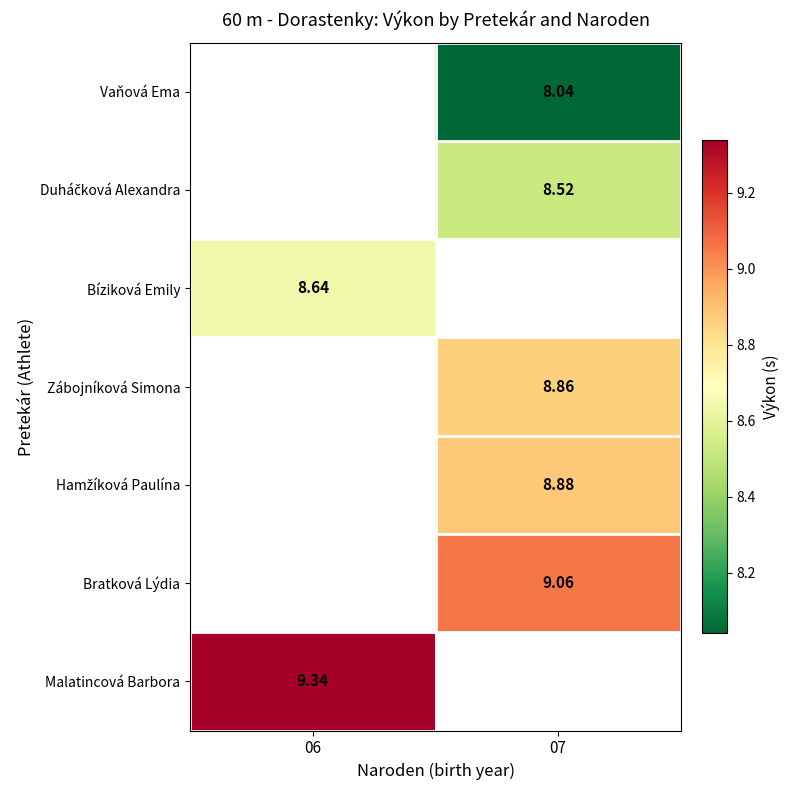

Is the value of Malatincová Barbora at 06 greater than the value of Vaňová Ema at 07?

Yes